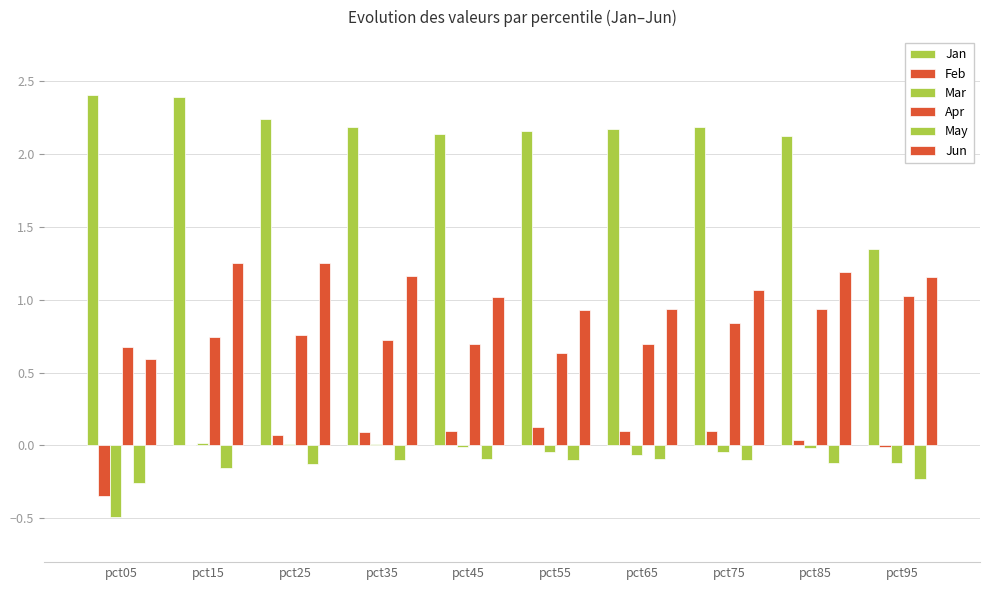

Is it true that Feb equals 0.1 at pct65?

True